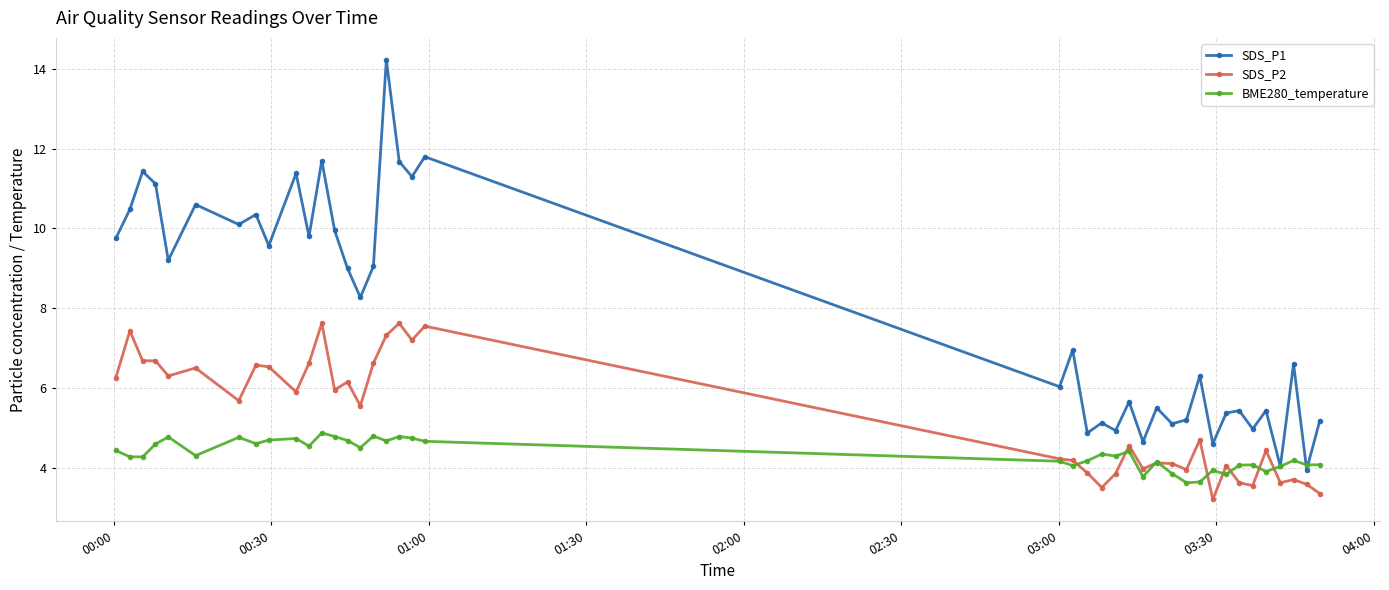

True or false: BME280_temperature has more than 0 points higher than both neighbors.

True